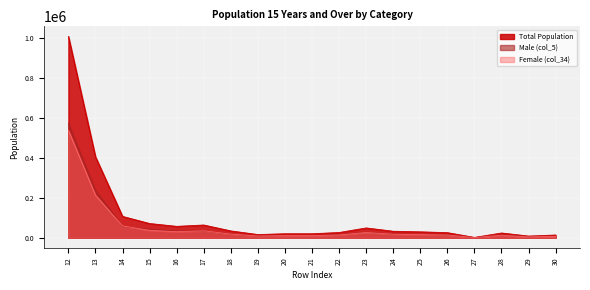

Rank the categories by Male (col_5) value from lowest to highest.

27, 29, 19, 30, 21, 20, 26, 28, 22, 25, 24, 18, 23, 17, 16, 15, 14, 13, 12